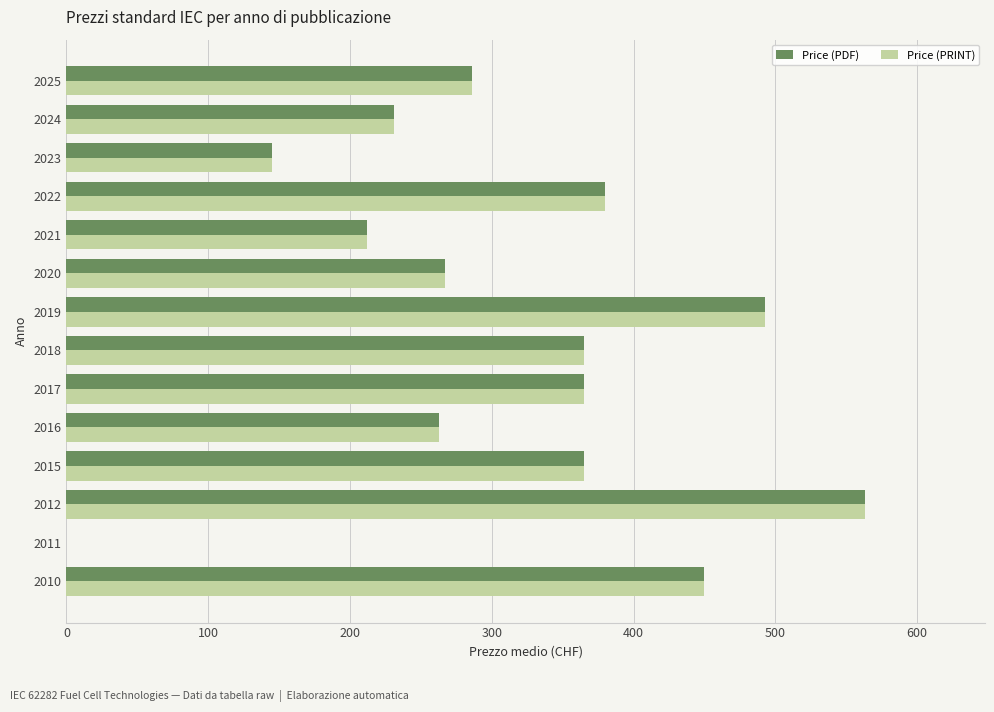

True or false: Price (PRINT) has a value of 211.7 at 2021.

True